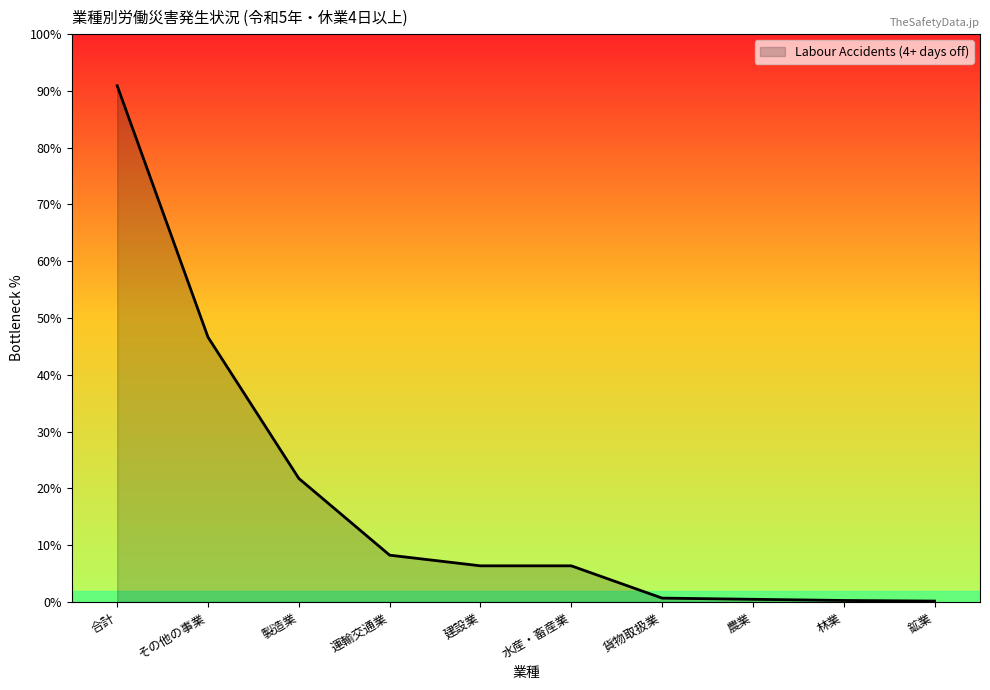

List the labels in order of value, smallest first.

鉱業, 林業, 農業, 貨物取扱業, 建設業, 水産・畜産業, 運輸交通業, 製造業, その他の事業, 合計